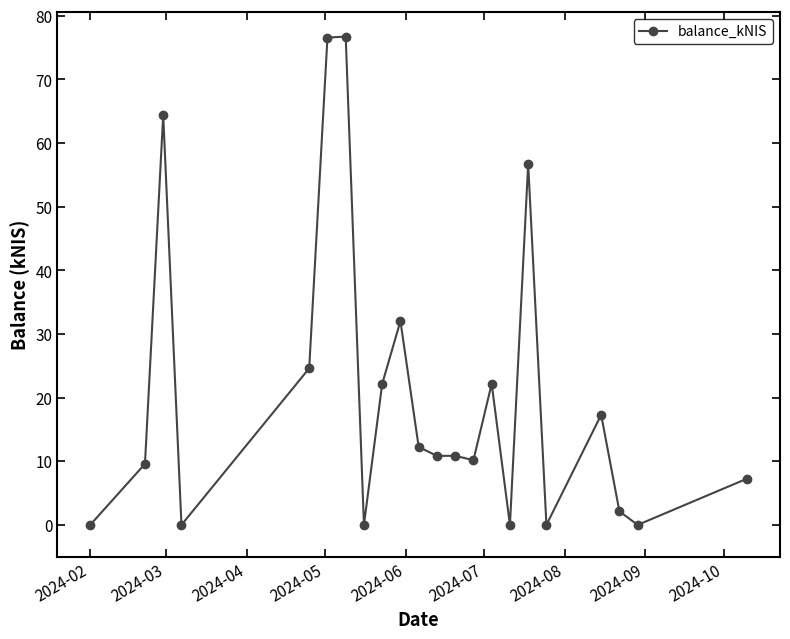

What is the difference between the maximum and minimum values?

76.7